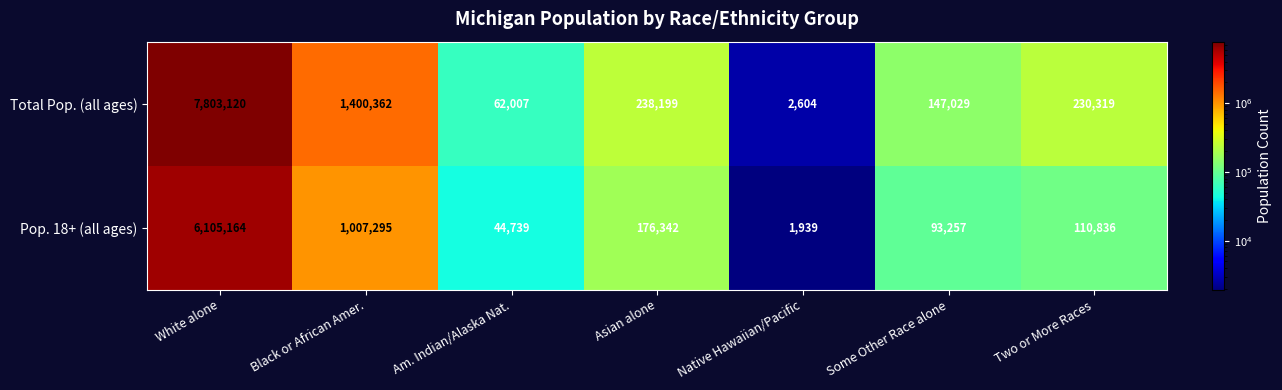

Count the number of data series in this chart.

2